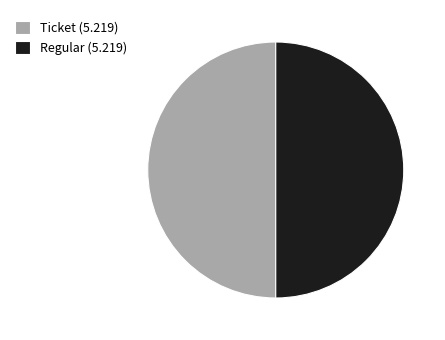

Count the number of slices in the pie.

2